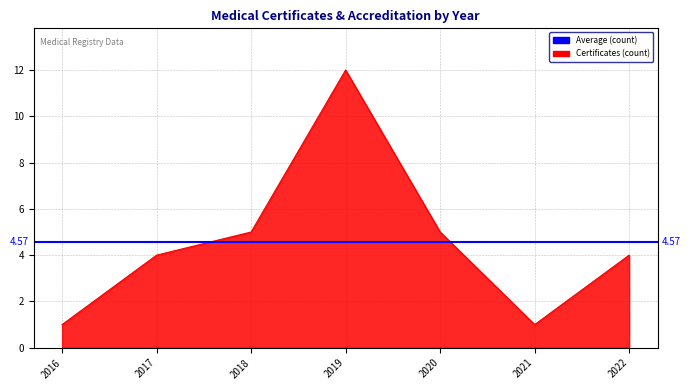

How many points are lower than both their immediate neighbors (excluding endpoints)?

1